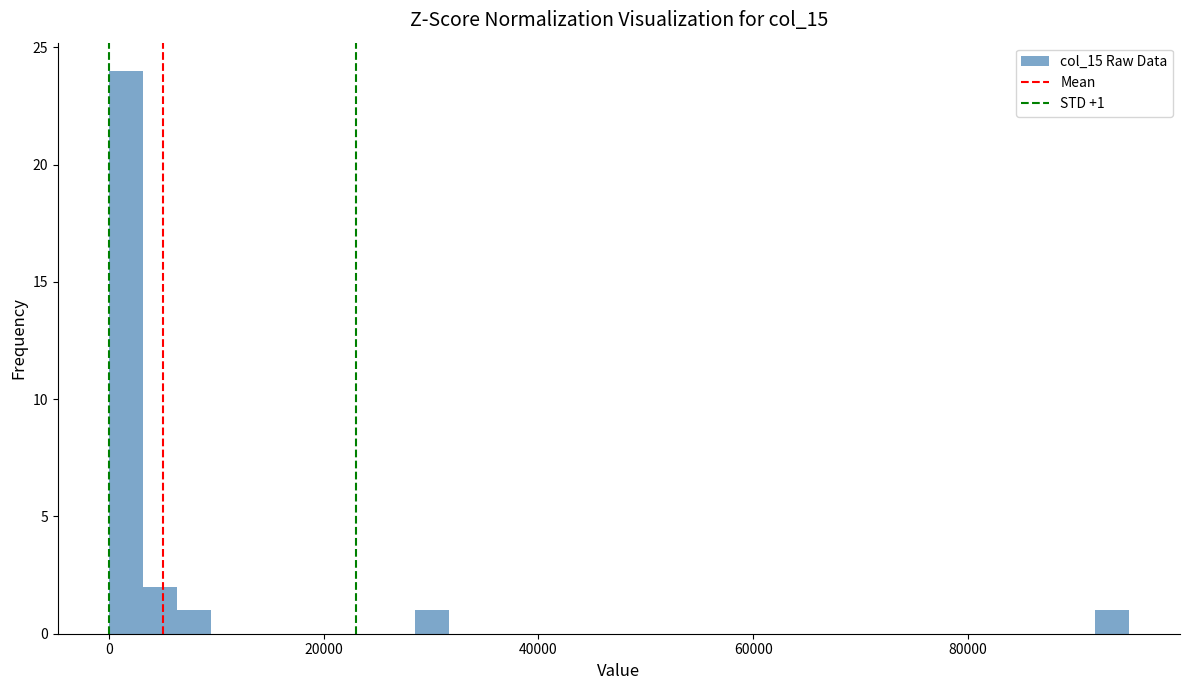

Around what value on the x-axis is the tallest bar? Give the approximate position of its centre, as read against the axis.

2000